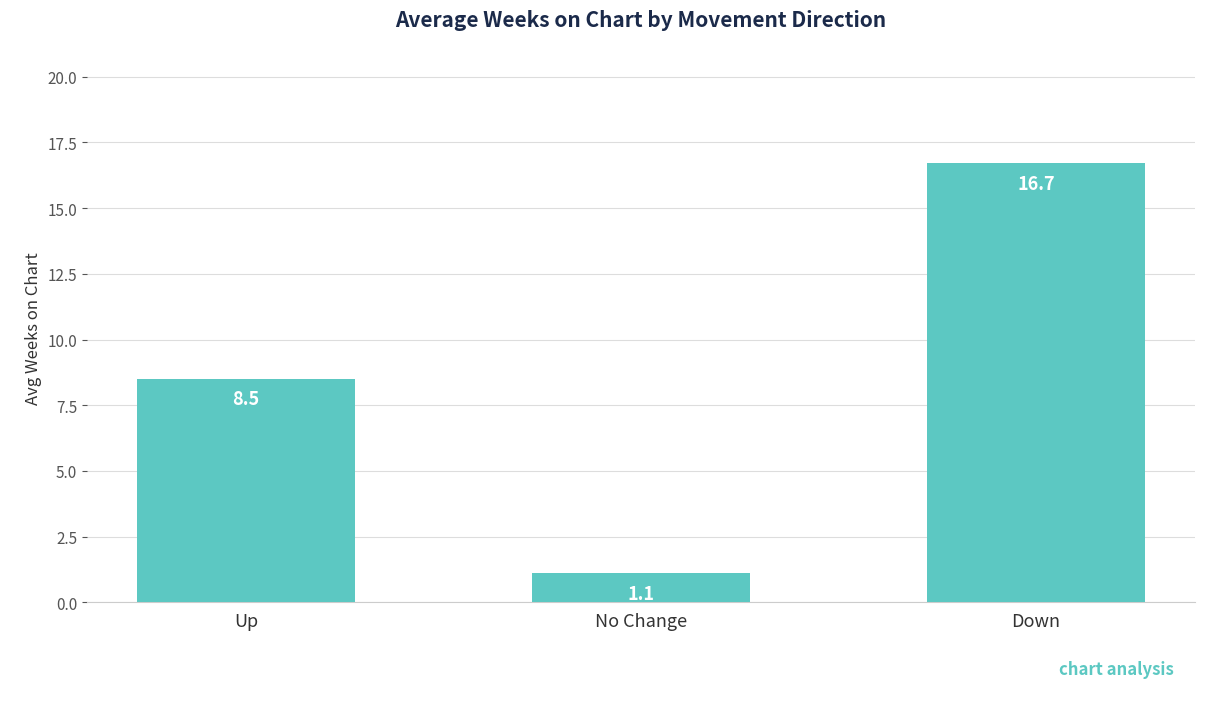

What is the sum of all values?

26.3